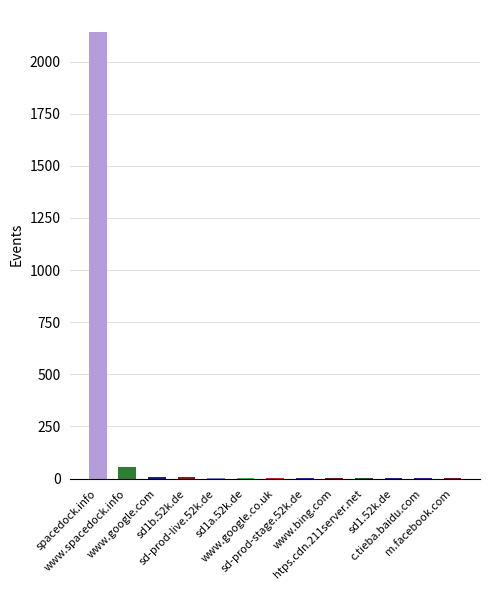

What is the maximum value shown in the chart?

2140